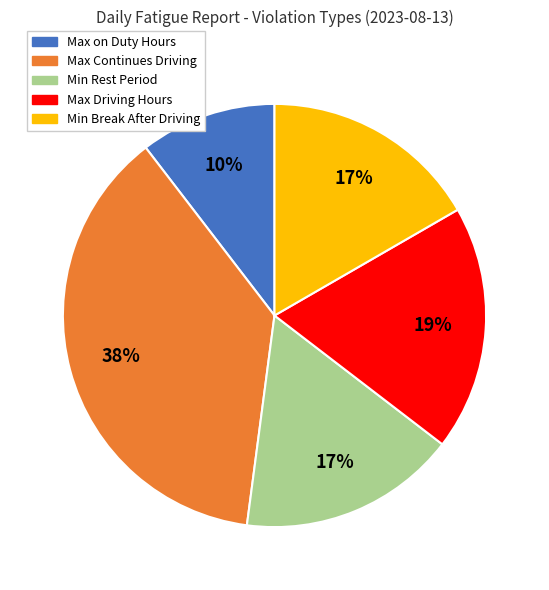

What is the smallest slice in the pie chart?

Max on Duty Hours